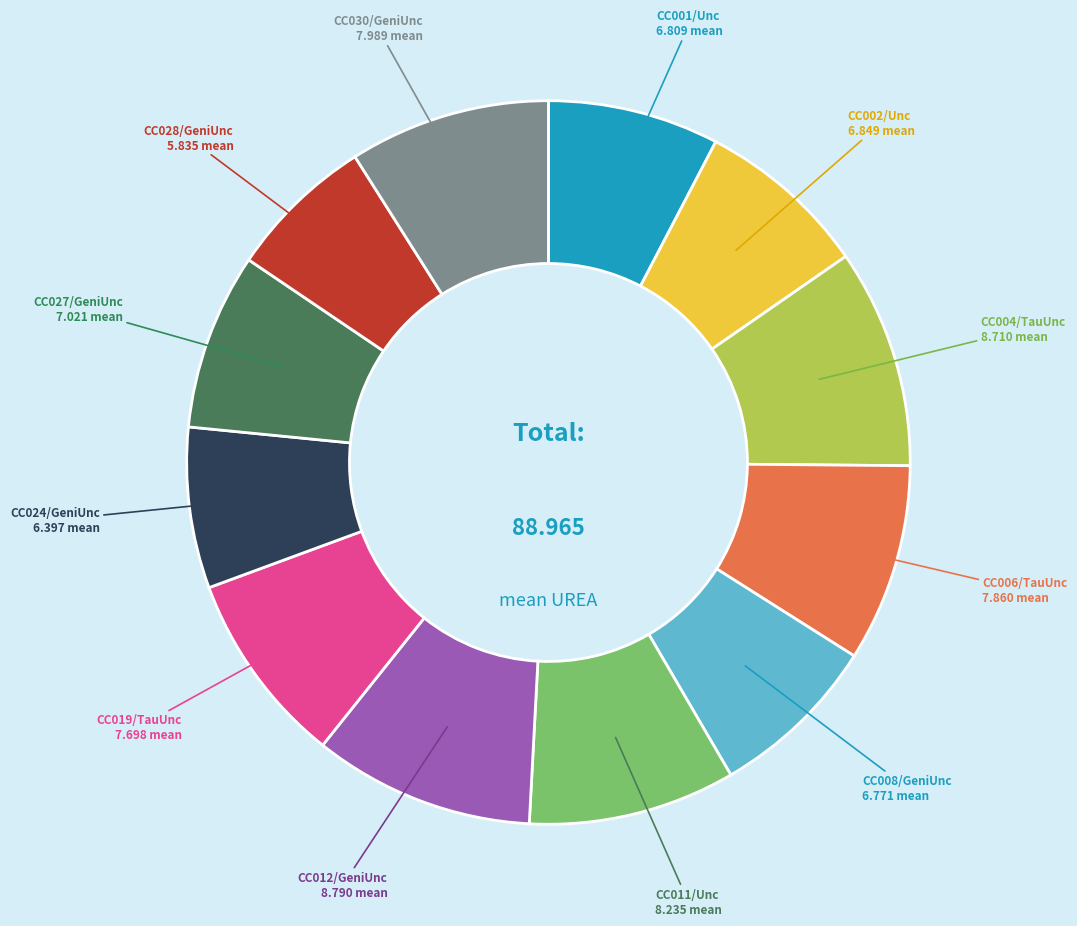

Does any single category account for the majority?

No